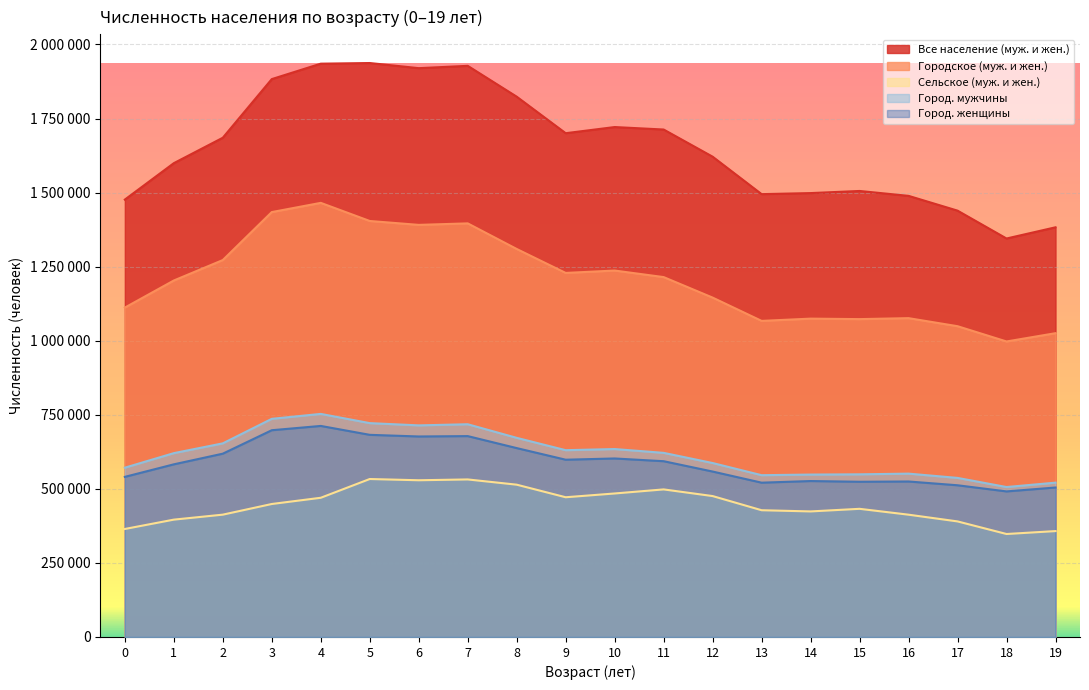

At which category is the sum across all series the highest?

4